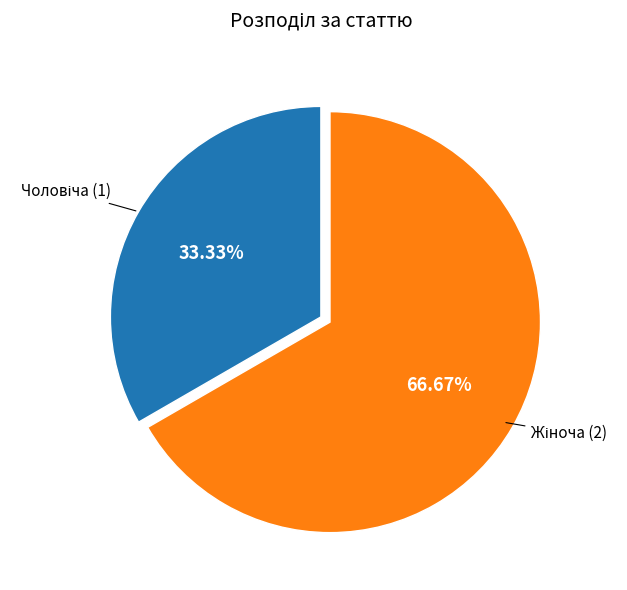

Is there any slice that represents more than half of the pie?

Yes